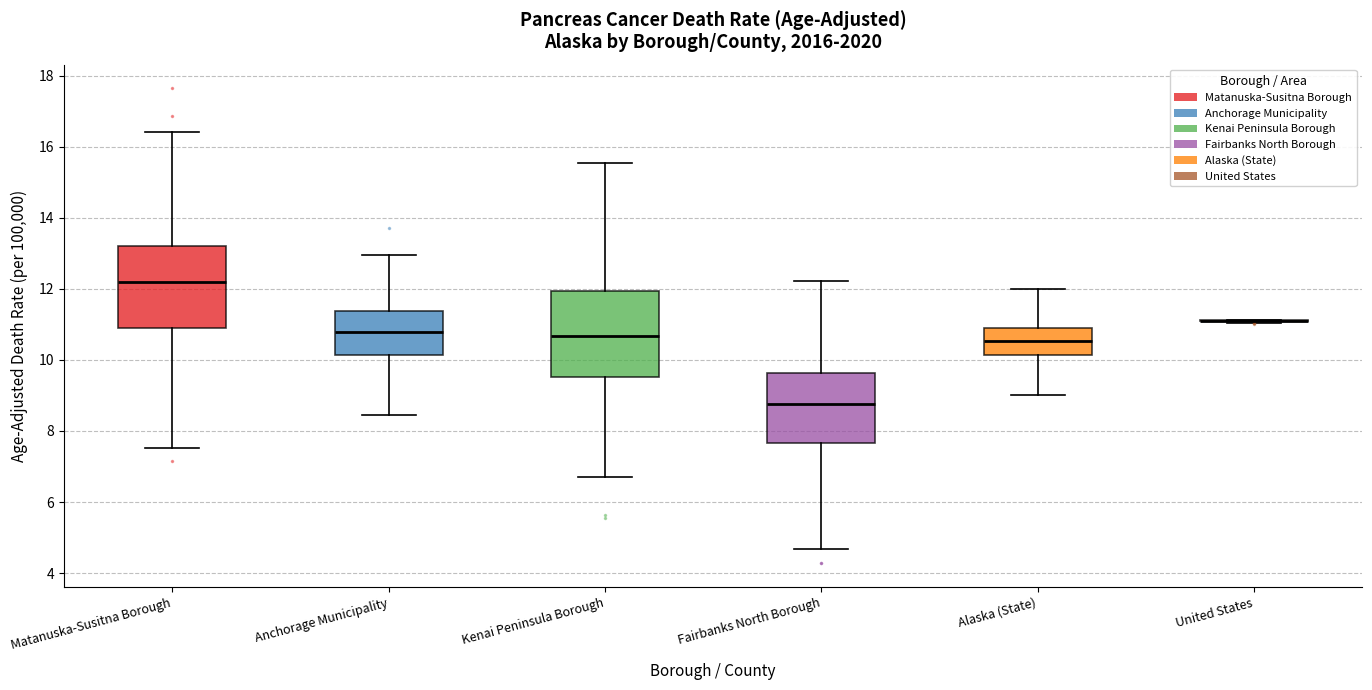

Reading left to right, read every box against the y-axis: the position of its median line, the range the box covers, and the ends of its whiskers. The values are not printed on the chart, so give them approximately, as read against the axis.

Matanuska-Susitna Borough: median 12.2, box 11.0 to 13.2, whiskers 7.6 to 16.4
Anchorage Municipality: median 10.8, box 10.2 to 11.4, whiskers 8.4 to 13.0
Kenai Peninsula Borough: median 10.6, box 9.6 to 12.0, whiskers 6.6 to 15.6
Fairbanks North Borough: median 8.8, box 7.6 to 9.6, whiskers 4.6 to 12.2
Alaska (State): median 10.6, box 10.2 to 11.0, whiskers 9.0 to 12.0
United States: box collapsed to a line at 11.2, whiskers 11.0 to 11.2